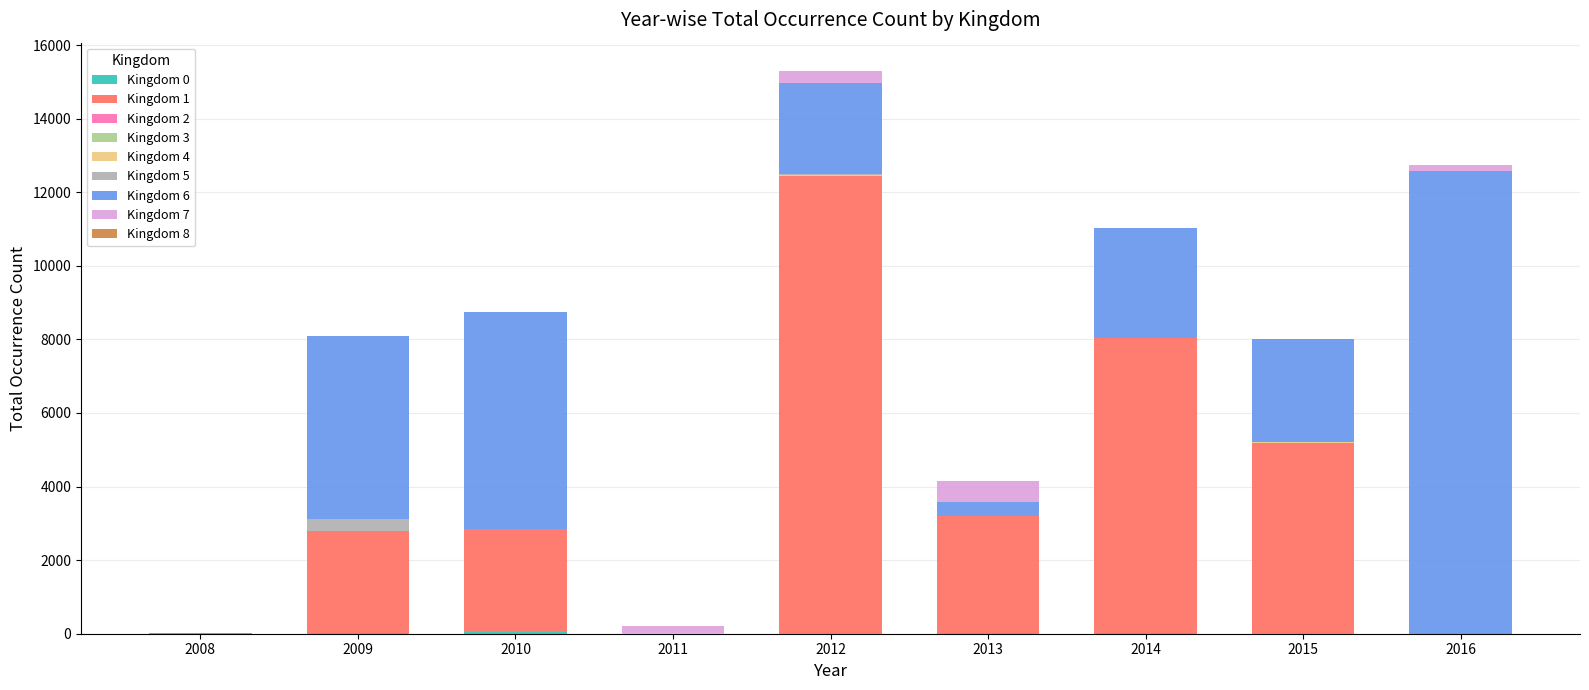

Are the bars horizontal?

No